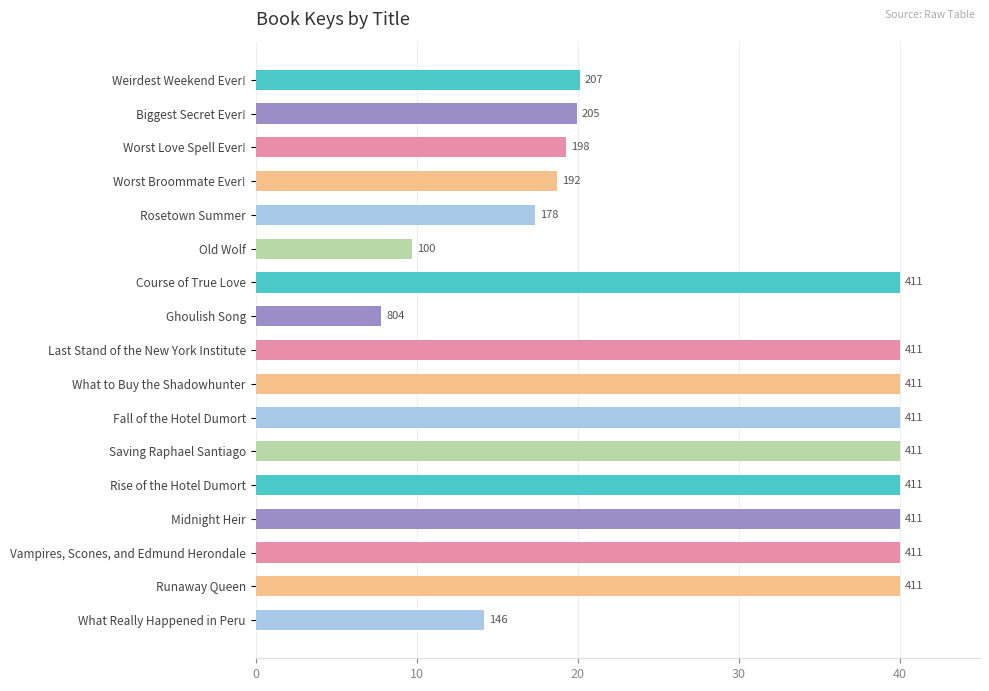

How many bars are there in total?

17